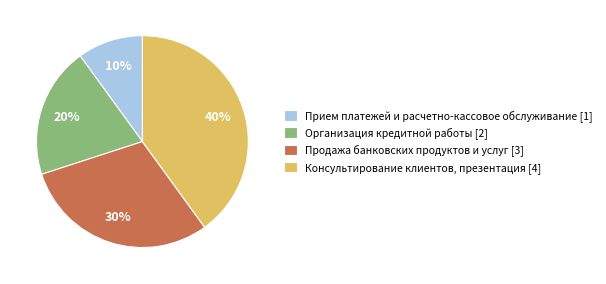

How many slices are in this pie chart?

4